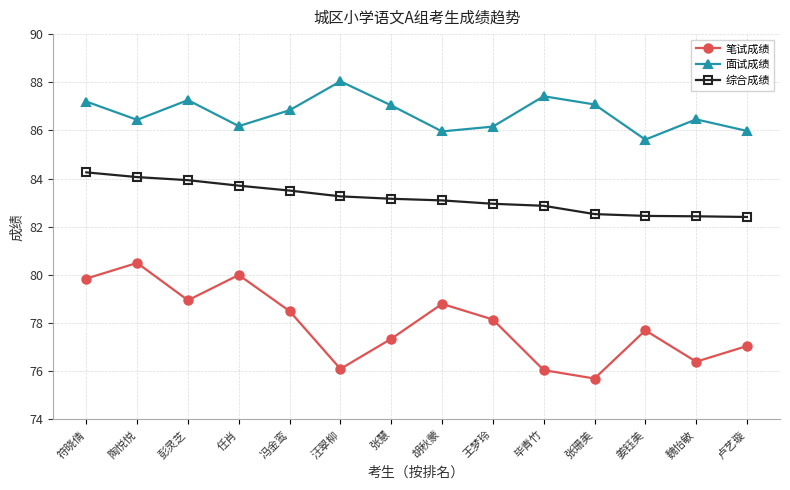

Which series has the largest total across all categories?

面试成绩